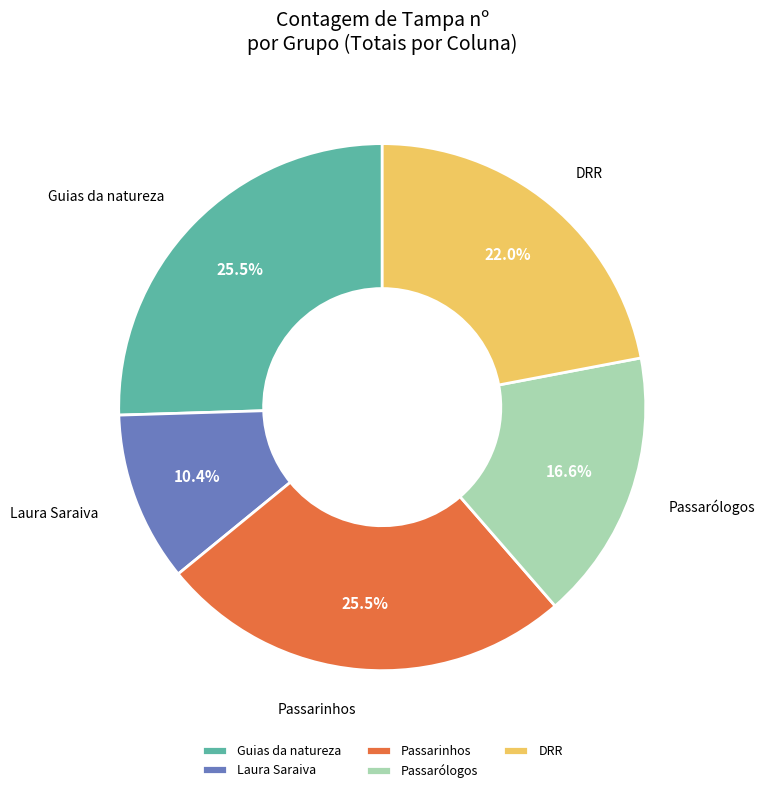

What is the smallest slice in the pie chart?

Laura Saraiva